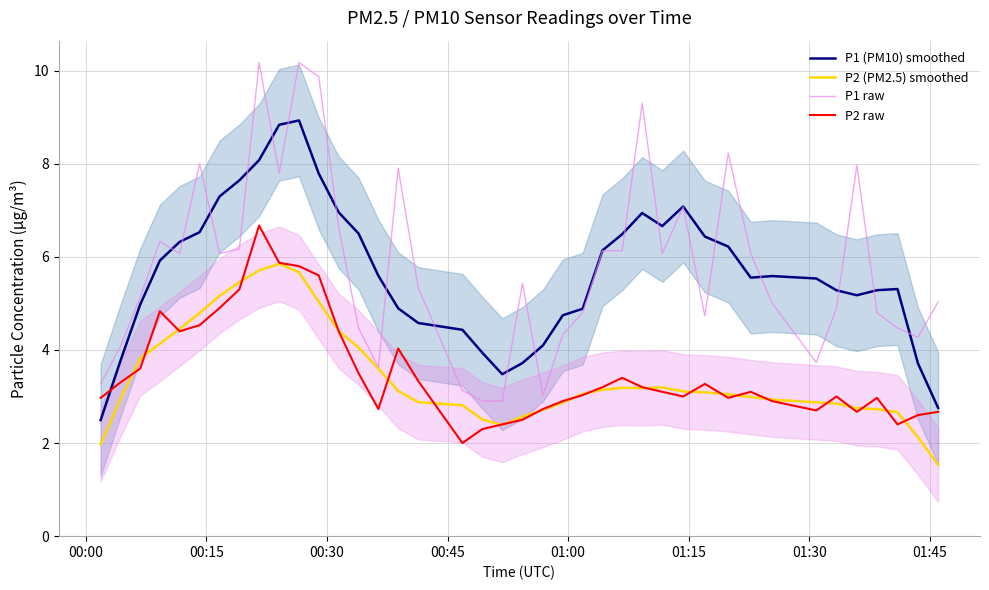

True or false: P1 (PM10) smoothed and P2 (PM2.5) smoothed intersect in this chart.

False